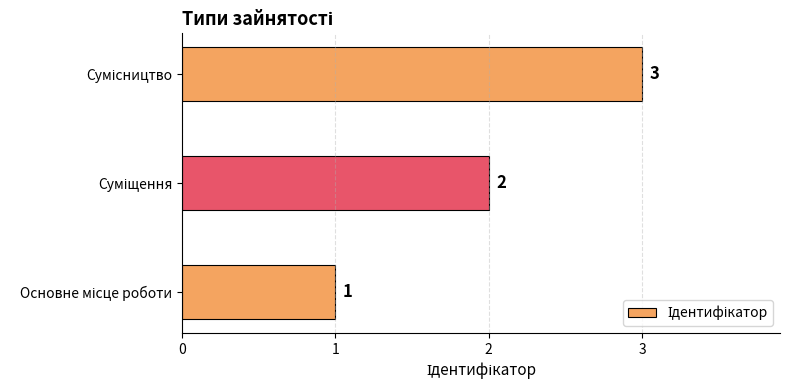

Count the values in the range 1 to 3.

3